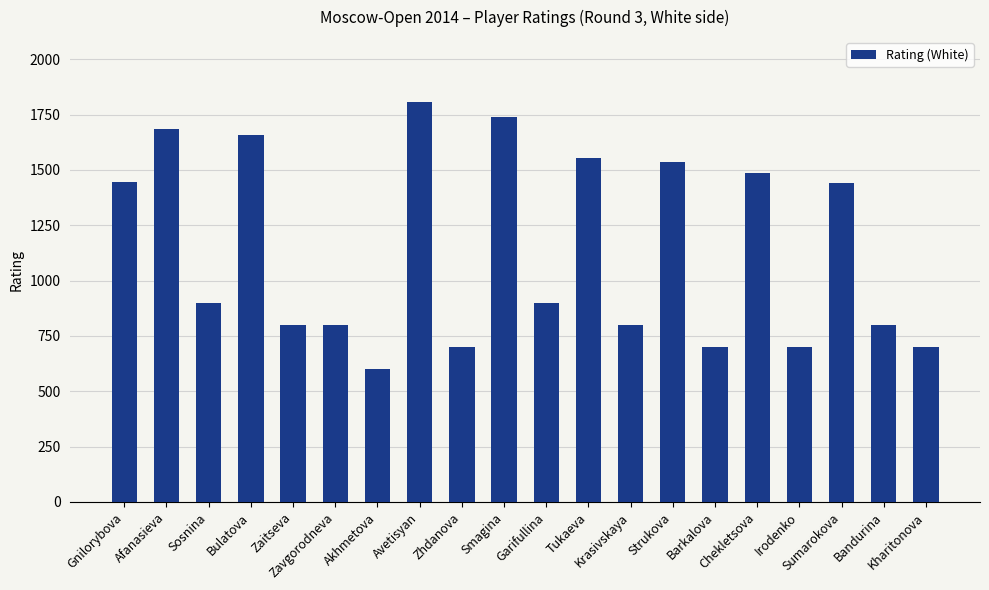

Which label corresponds to the smallest value in the chart?

Akhmetova